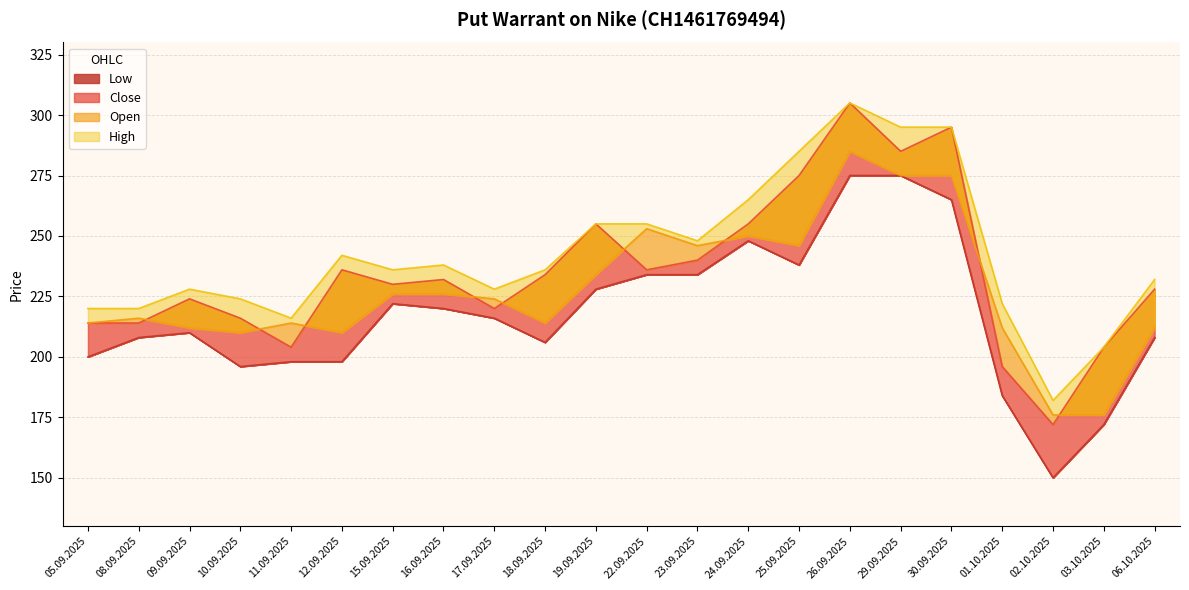

Which category has the highest value in the High series?

26.09.2025